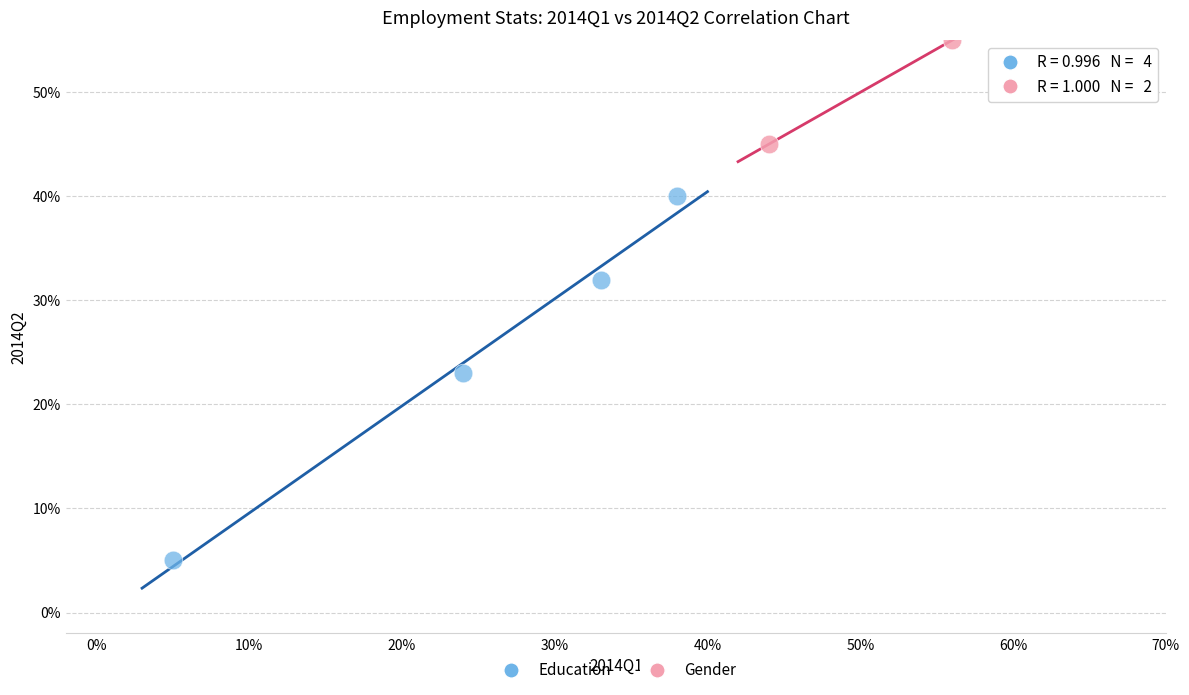

Which series has the widest spread of Y values?

Education